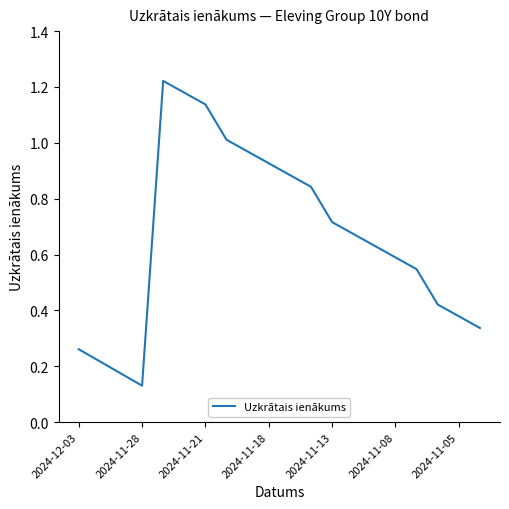

Is it true that the value at 2024-11-08 is 0.4?

False